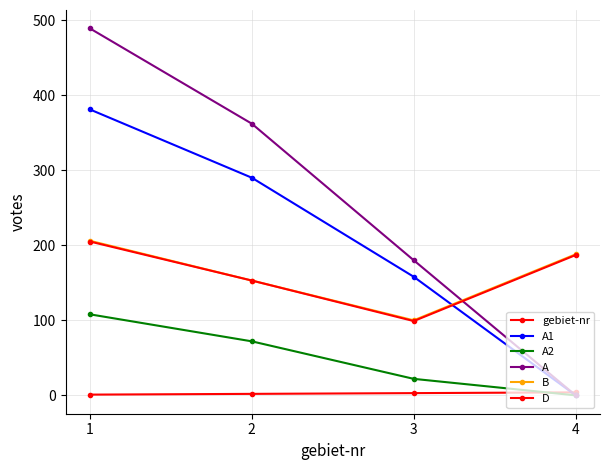

How many data points in A2 are less than 72?

2